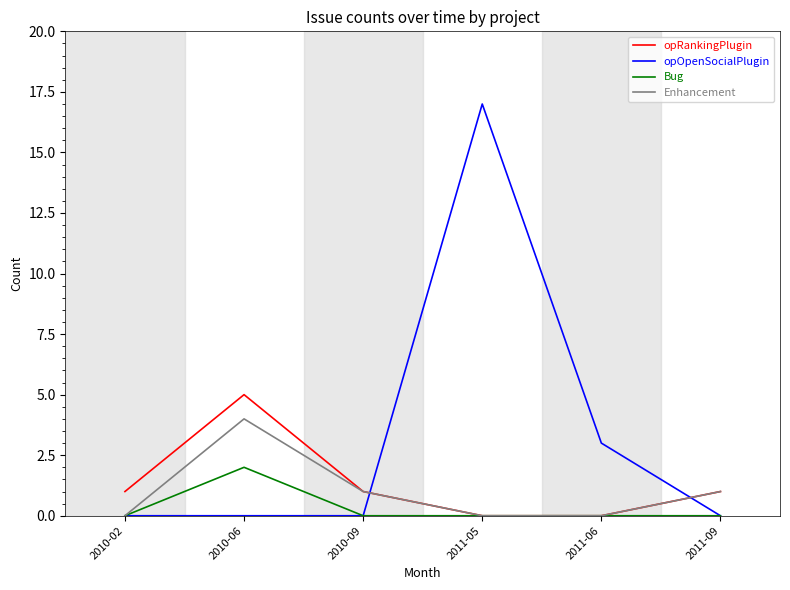

Rank the series by their maximum value, from lowest to highest.

Bug, Enhancement, opRankingPlugin, opOpenSocialPlugin